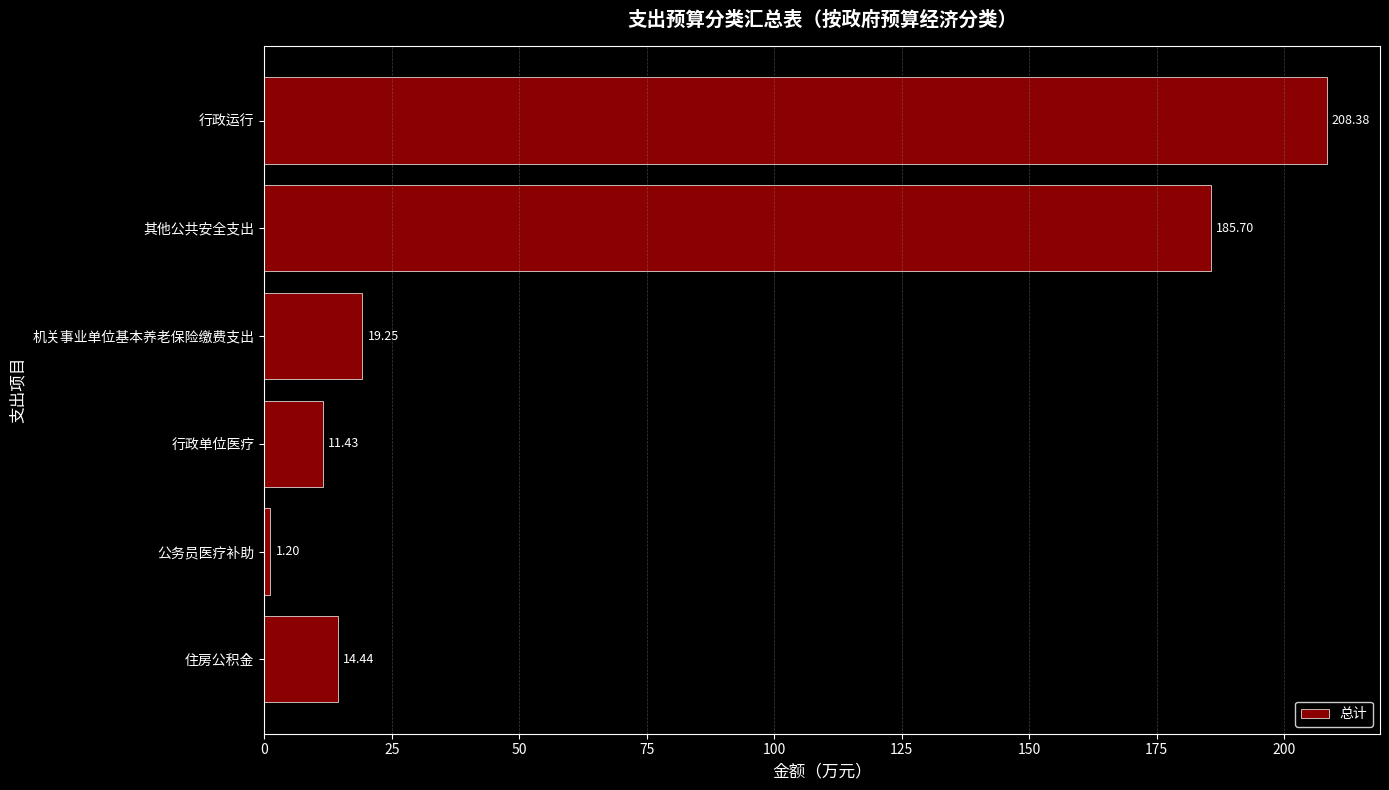

List the labels in order of value, smallest first.

公务员医疗补助, 行政单位医疗, 住房公积金, 机关事业单位基本养老保险缴费支出, 其他公共安全支出, 行政运行